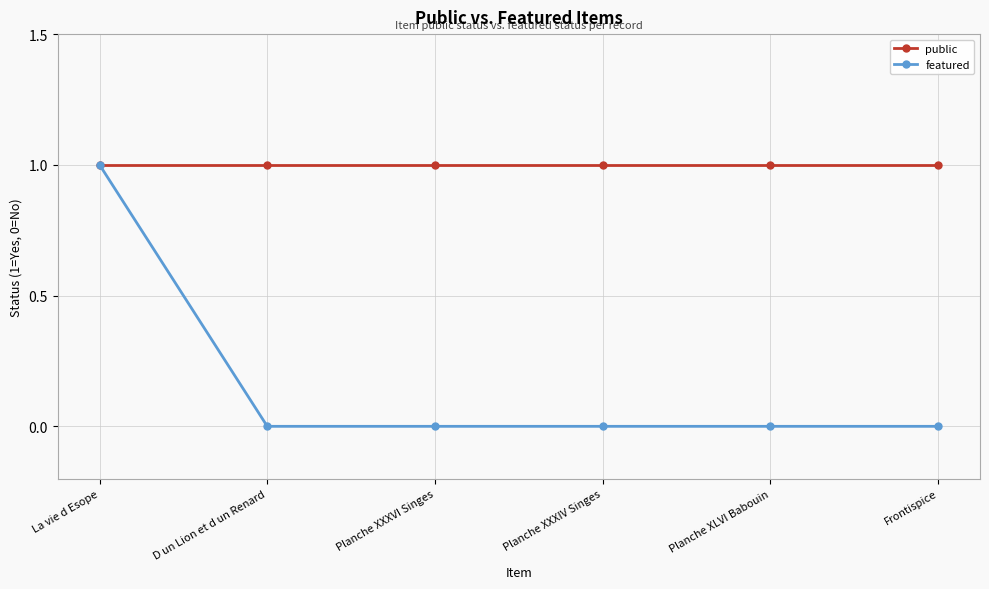

The public series shows 0 at Planche XLVI Babouin. True or false?

False